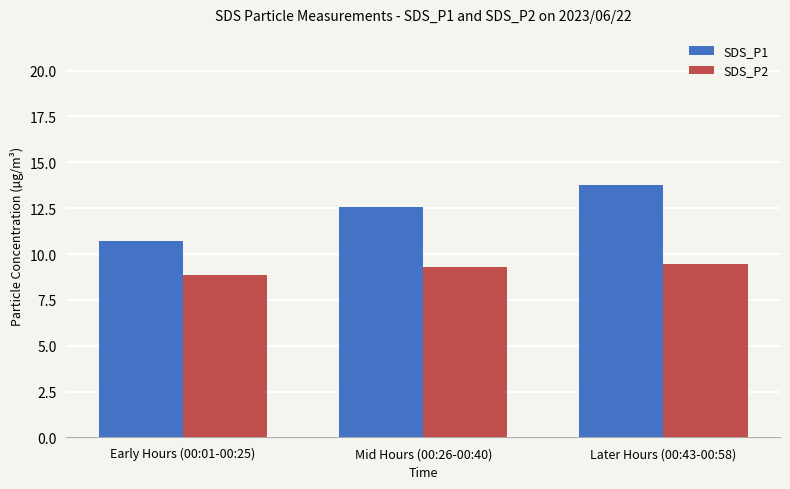

What is the value of the SDS_P1 bar at the 1st from the left?

10.7